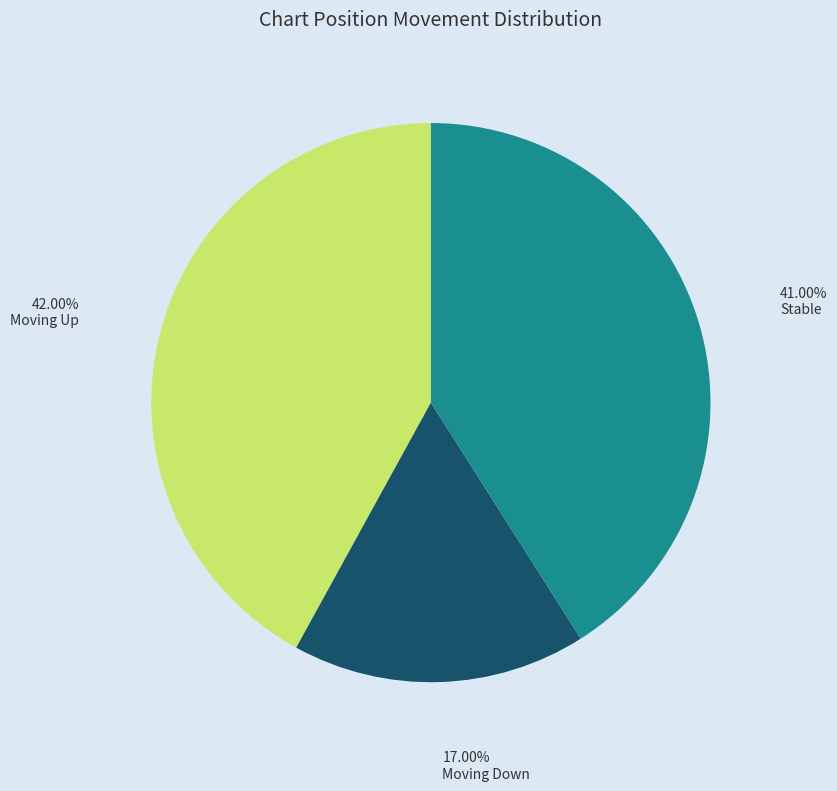

Is there any slice that represents more than half of the pie?

No